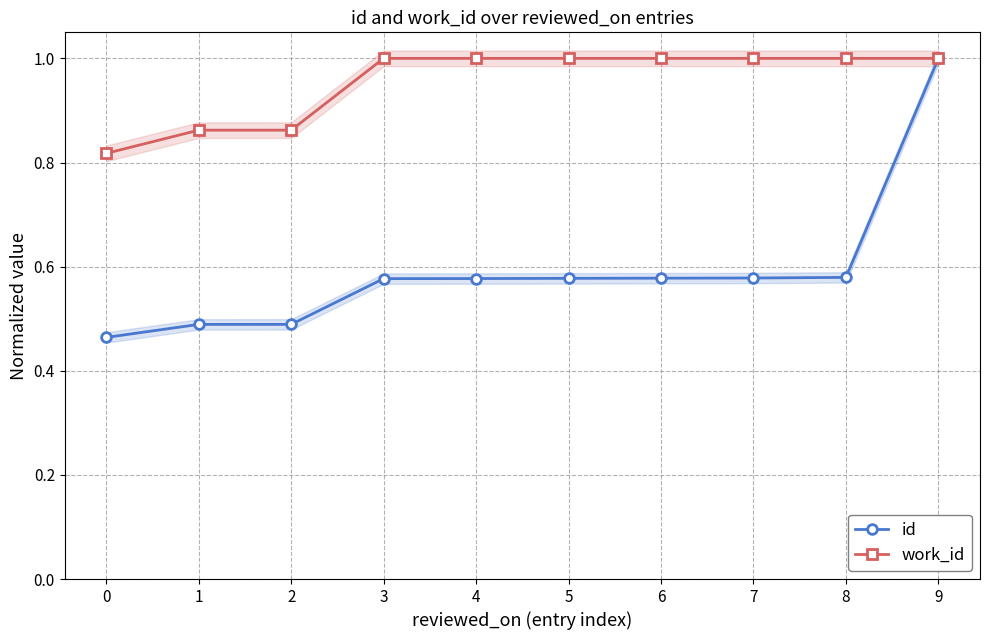

Does the chart have visible grid lines?

Yes